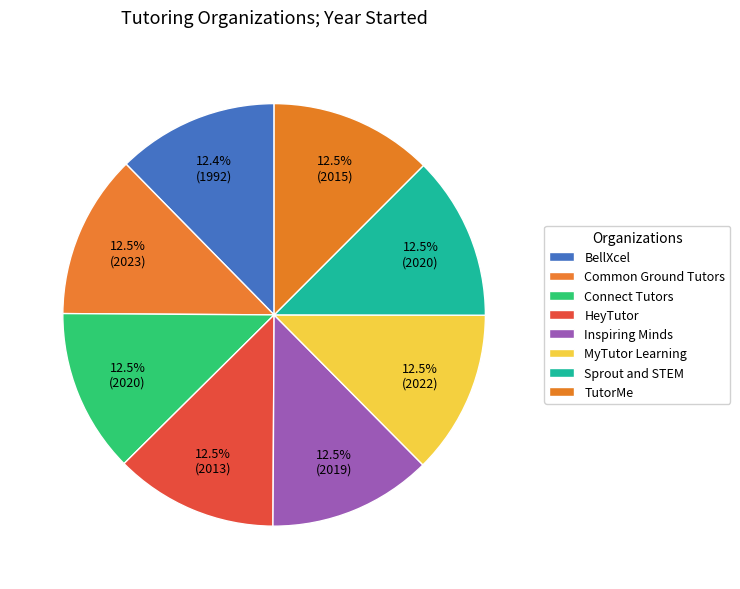

Count the number of slices in the pie.

8